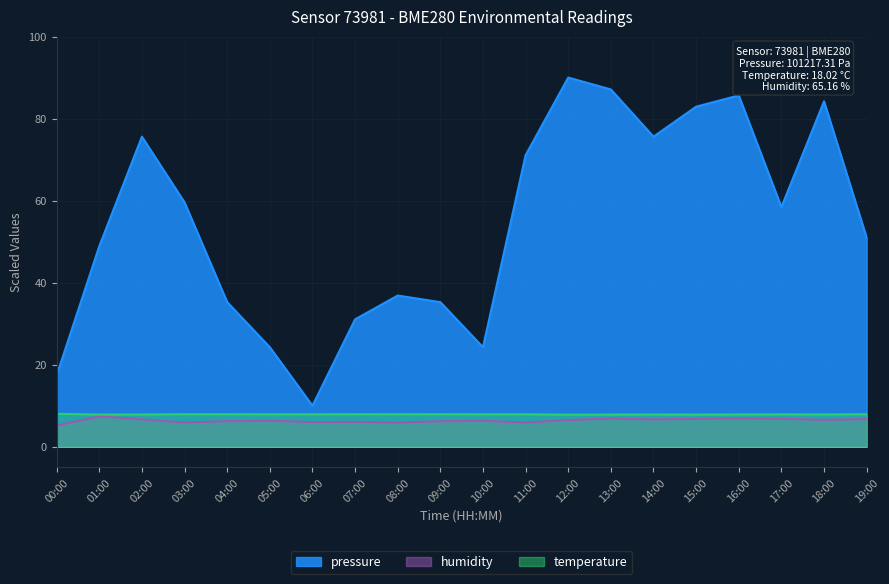

Reading left to right, what are all the values shown in this chart?

pressure: 17.4	48.9	75.6	59.6	35.2	24.3	10.0	31.0	36.9	35.2	24.3	71.1	90.0	87.1	75.6	82.9	85.6	58.4	84.2	51.0
humidity: 5.2	7.4	6.7	5.9	6.2	6.3	6.0	6.1	5.9	6.2	6.3	5.9	6.5	6.8	6.7	6.8	6.8	6.8	6.5	6.7
temperature: 8.0	7.9	7.9	7.9	7.9	7.9	7.9	7.9	7.9	7.9	7.9	7.9	7.8	7.8	7.9	7.8	7.9	7.9	7.9	7.9